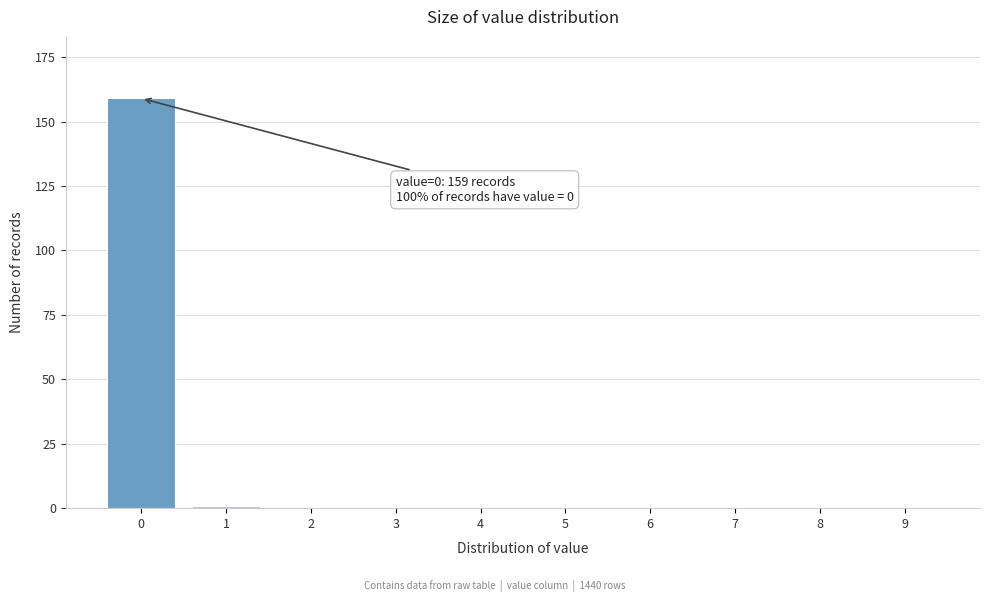

Reading left to right, transcribe all the data shown in this chart.

0=159	1=1	2=0	3=0	4=0	5=0	6=0	7=0	8=0	9=0